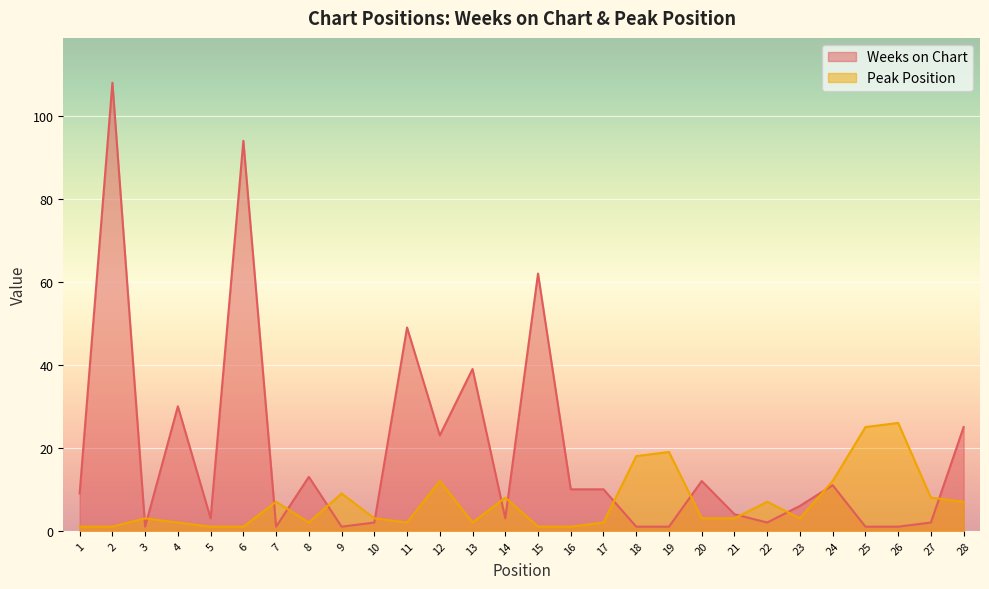

Which category has the highest value in the Weeks on Chart series?

2